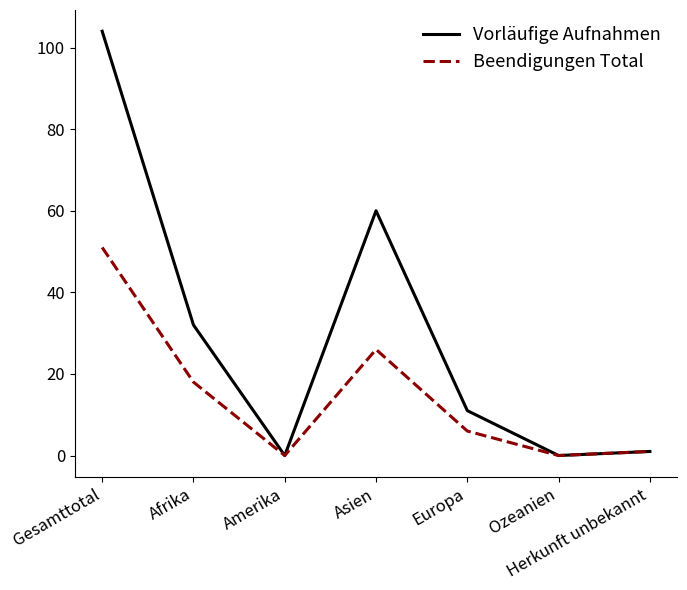

What is the difference between the maximum and minimum values in the Vorläufige Aufnahmen series?

104